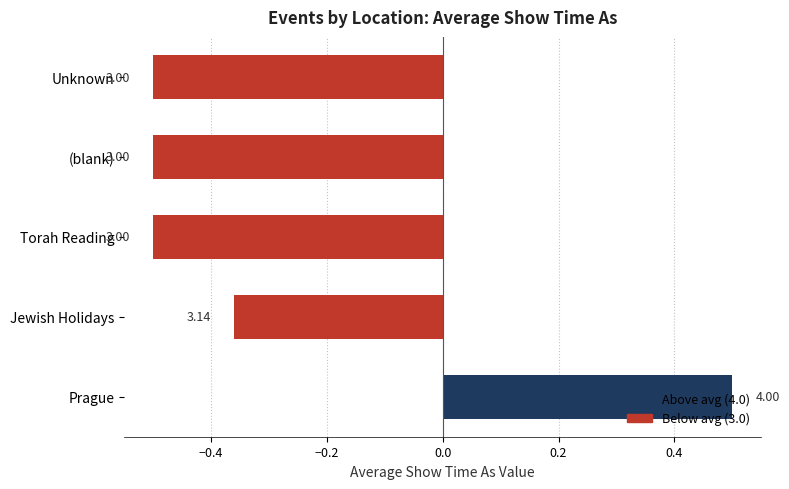

What is the smallest value displayed?

3